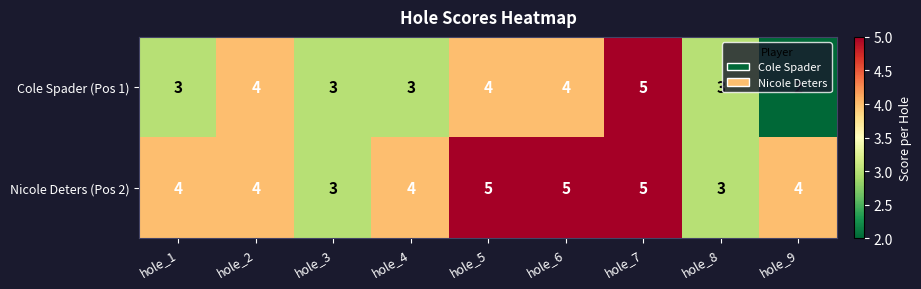

The value of Cole Spader (Pos 1) at hole_9 is 2. True or false?

True